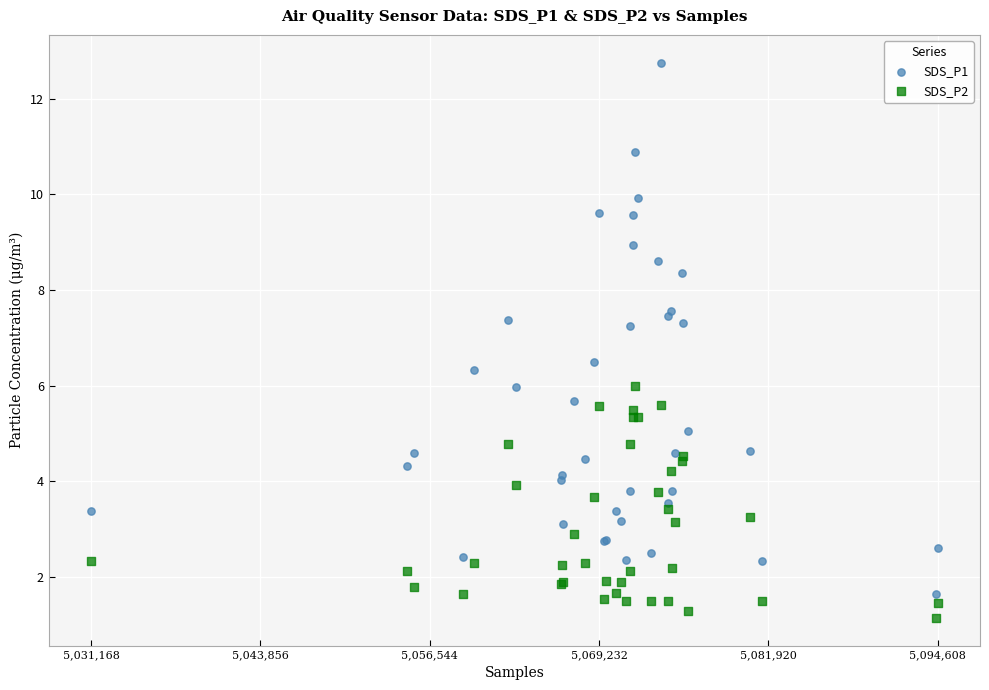

What are all the series names shown in the legend?

SDS_P1, SDS_P2